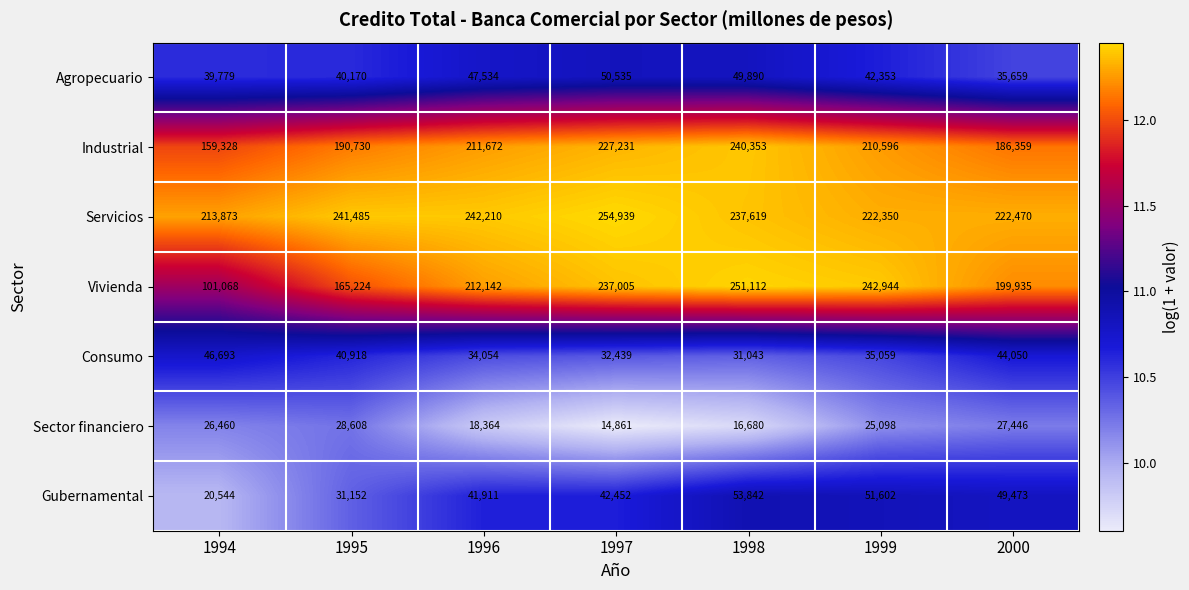

Rank the series at 1996 from lowest to highest value.

Sector financiero, Consumo, Gubernamental, Agropecuario, Industrial, Vivienda, Servicios